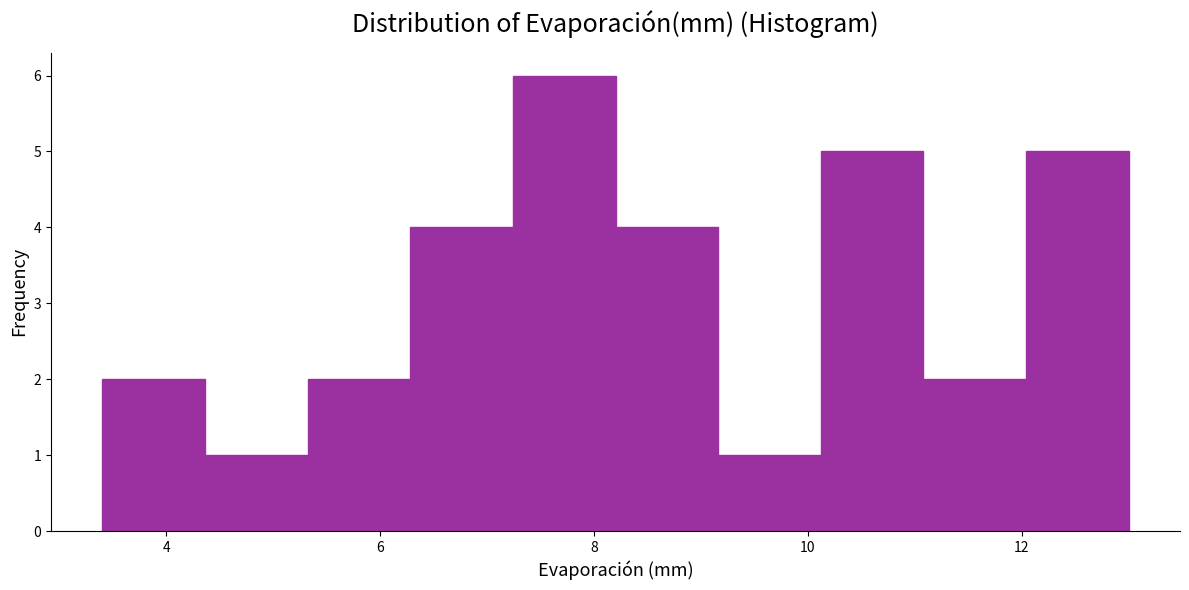

Reading left to right, list every bar in this chart as the range it spans on the x-axis followed by its height. Neither the bar edges nor the heights are printed on the chart, so give them approximately, as read against the axes.

3.40 to 4.36: 2
4.36 to 5.32: 1
5.32 to 6.28: 2
6.28 to 7.24: 4
7.24 to 8.20: 6
8.20 to 9.16: 4
9.16 to 10.12: 1
10.12 to 11.08: 5
11.08 to 12.04: 2
12.04 to 13.00: 5